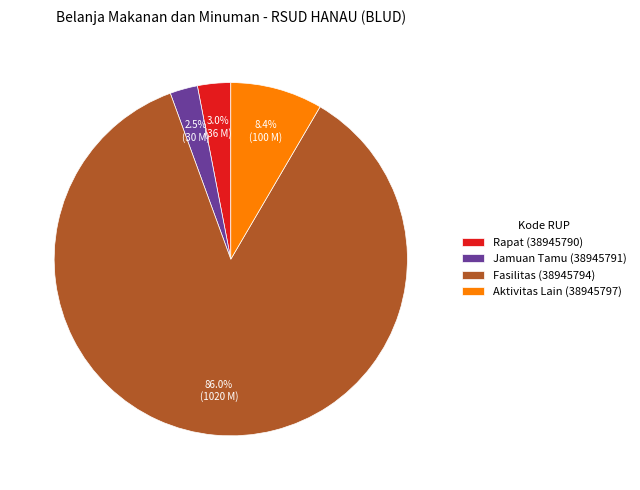

To the nearest percent, what is the average slice percentage?

25%